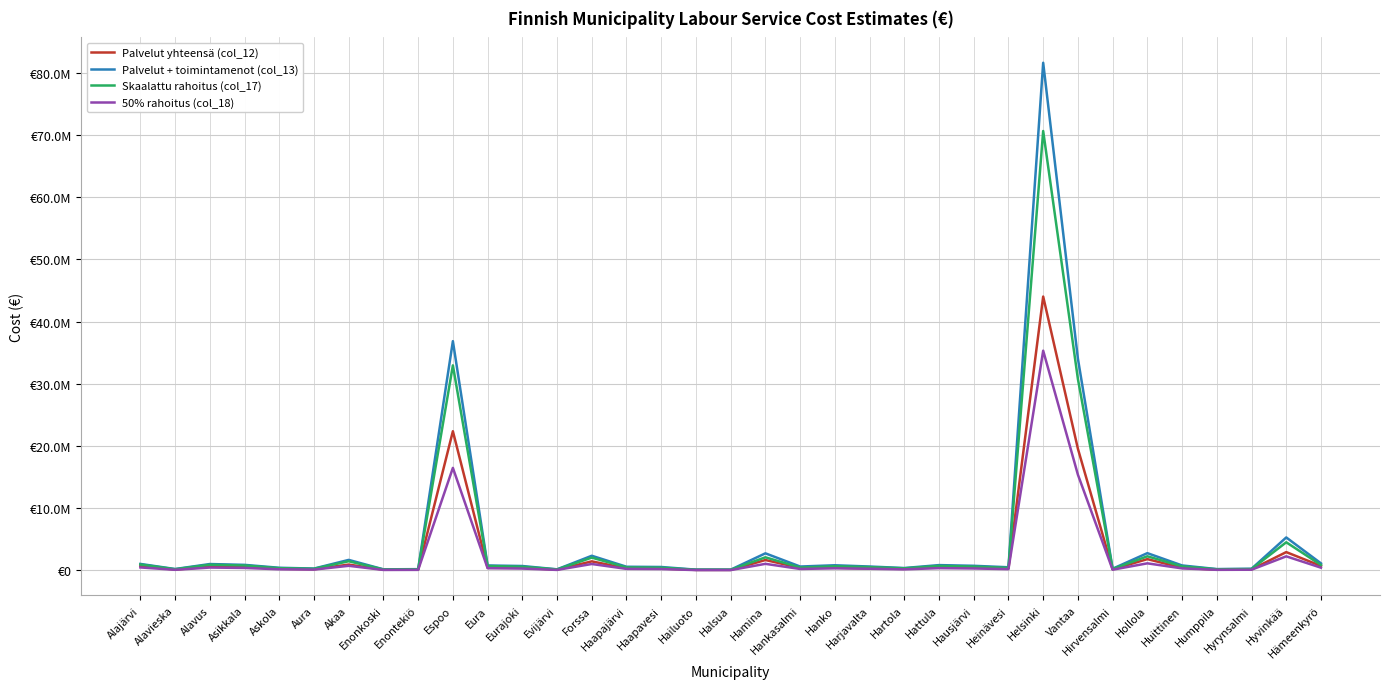

What value does the Palvelut + toimintamenot (col_13) series have at Enonkoski?

169677.3